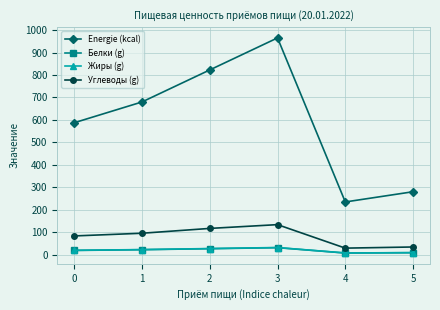

At which category is the sum across all series the highest?

3